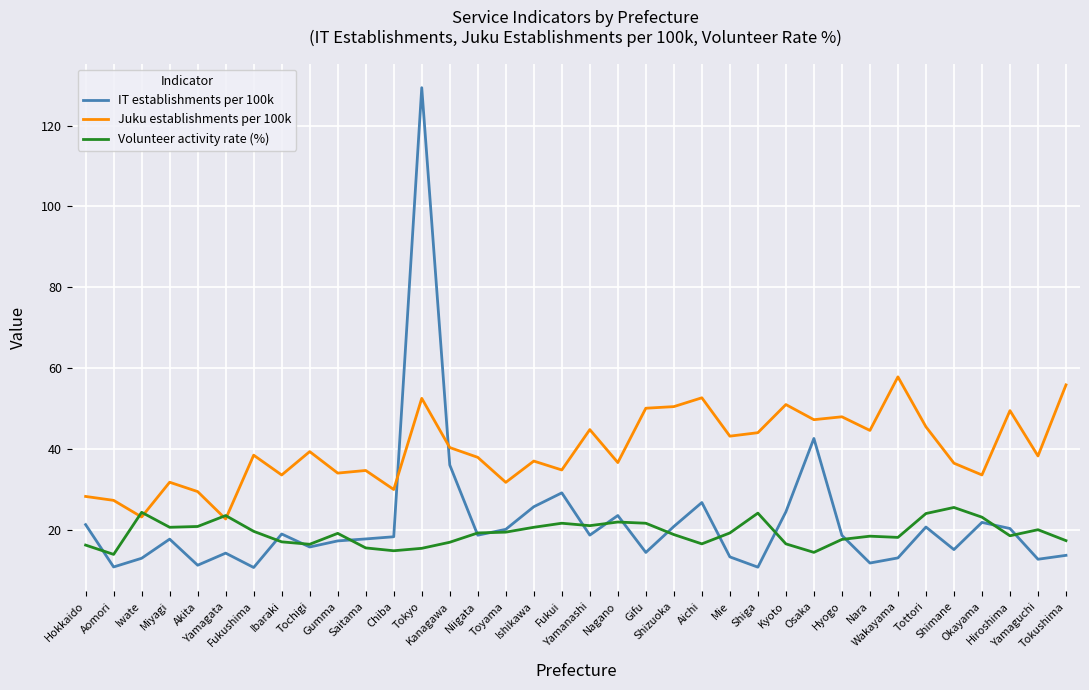

What is the smallest value displayed?

10.8